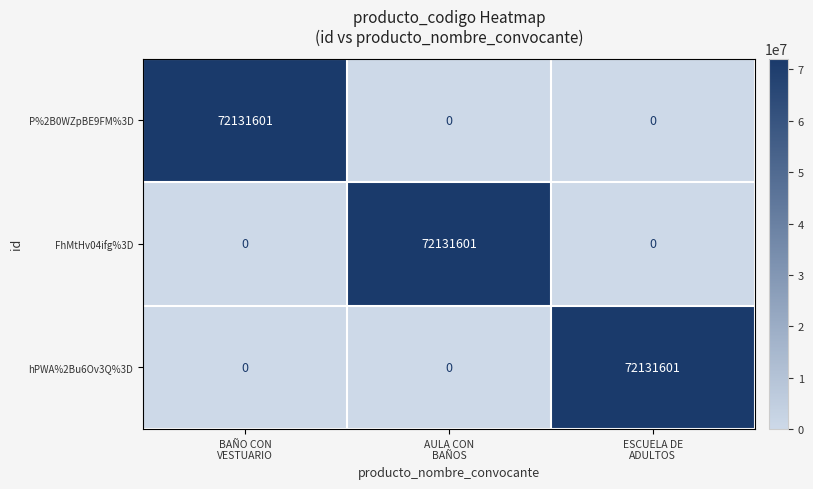

At how many categories does at least one series exceed 45788488?

3